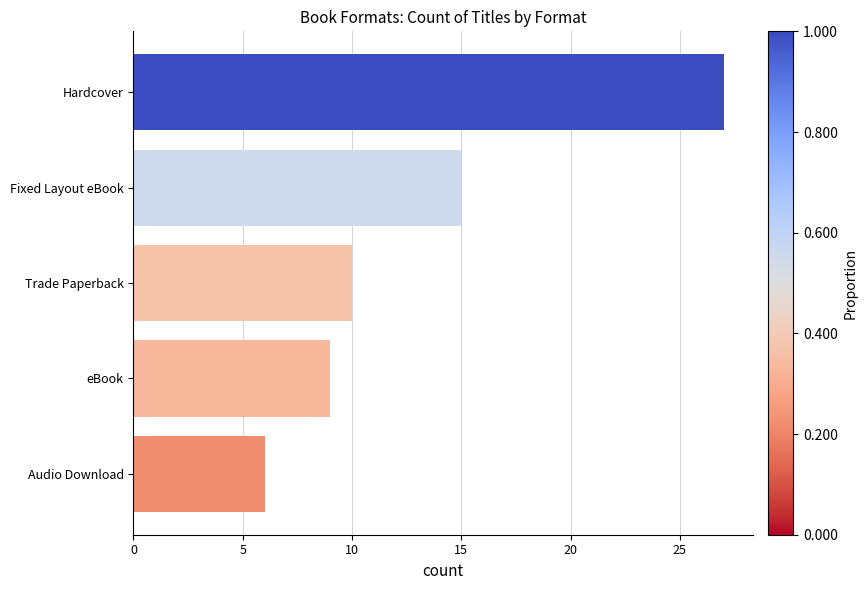

The value at Audio Download is 1. True or false?

False